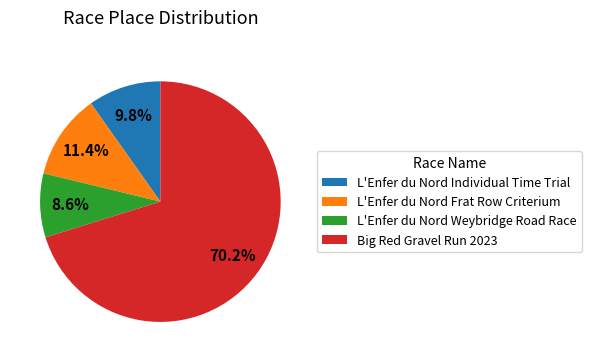

Combined, do L'Enfer du Nord Frat Row Criterium and L'Enfer du Nord Weybridge Road Race account for over 50%?

No